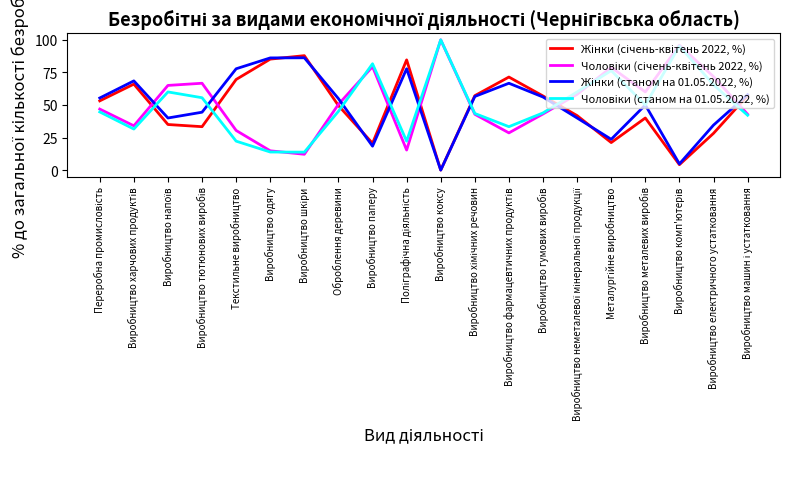

Which label corresponds to the largest value in the chart?

Виробництво коксу